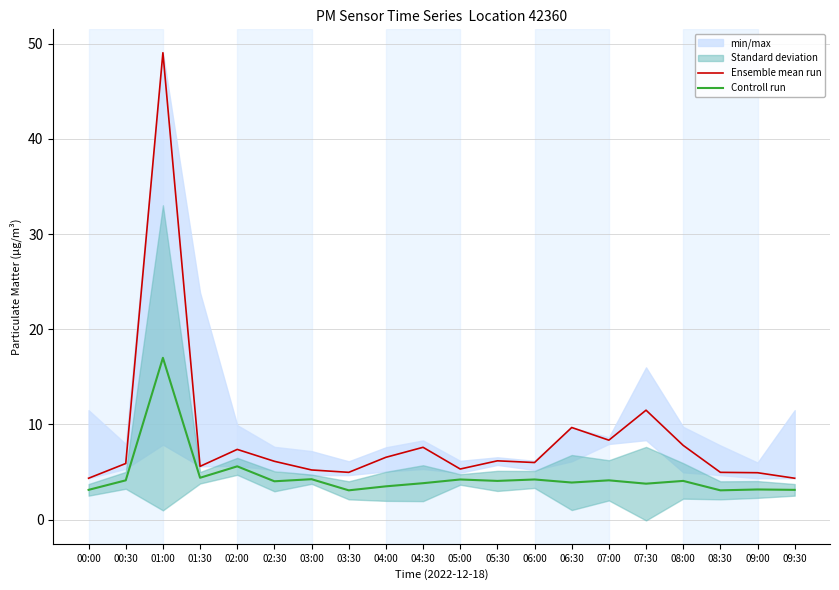

Which has a higher value, 08:30 or 09:30?

08:30